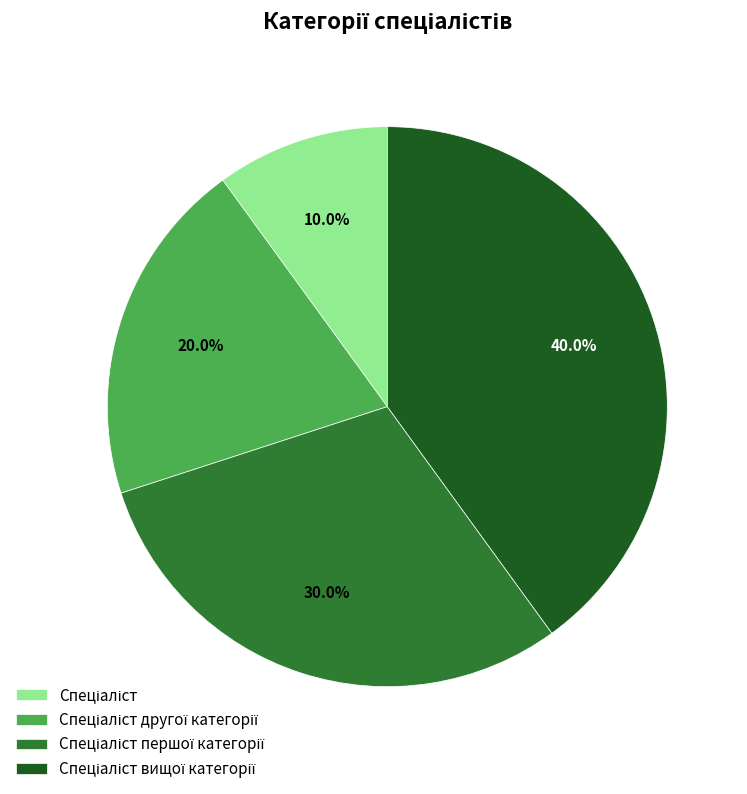

Does any single category account for the majority?

No